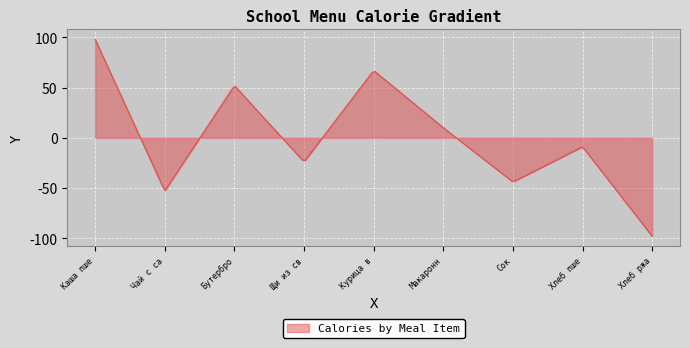

How many lines are shown in the chart?

1